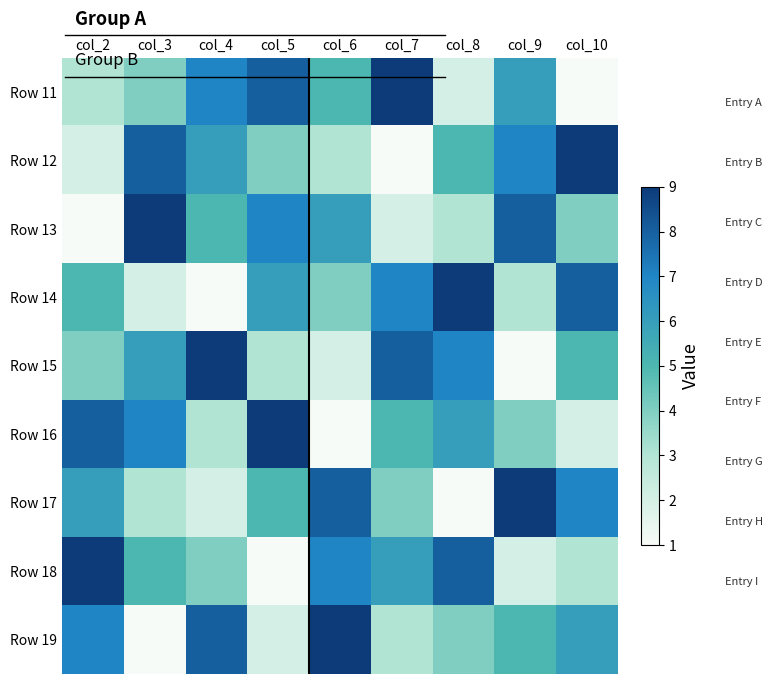

At which category does the chart reach its peak across all series?

col_7